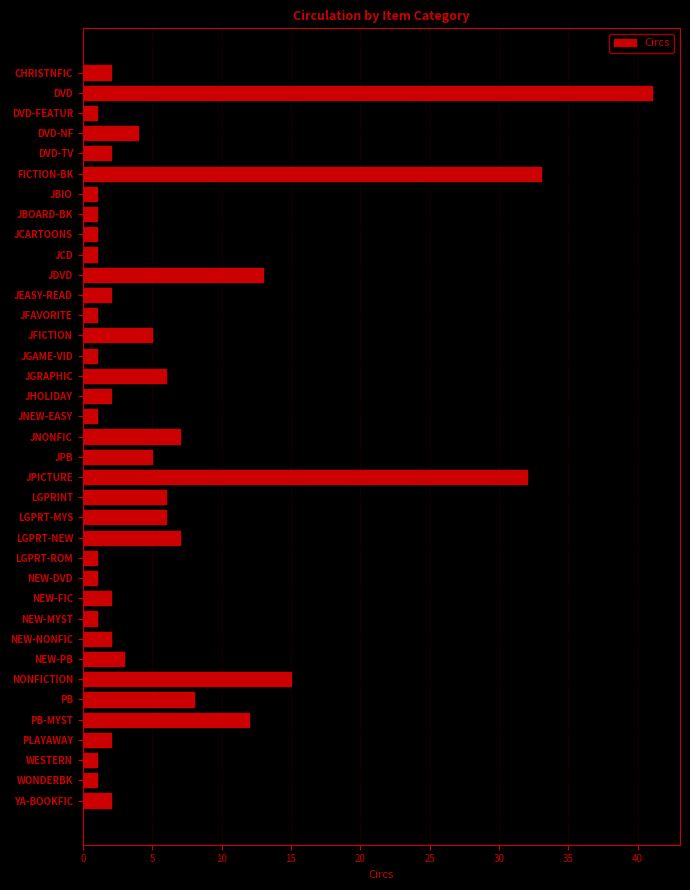

What is the label of the 37th bar from the bottom?

CHRISTNFIC